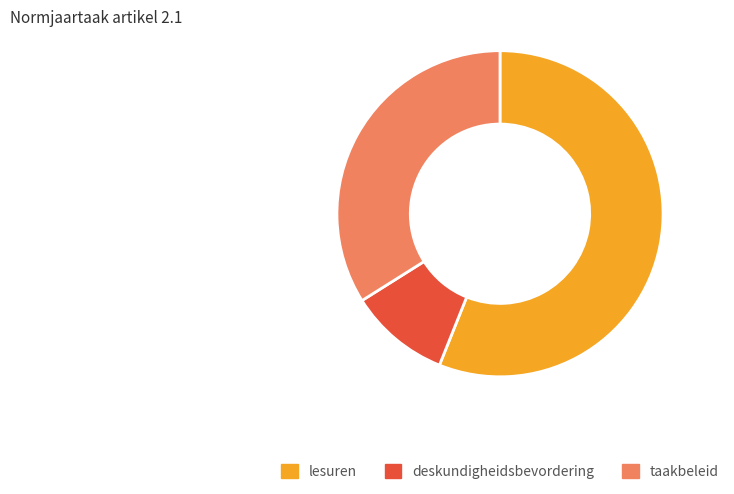

Approximately how many times larger is the value at deskundigheidsbevordering compared to taakbeleid?

0.3